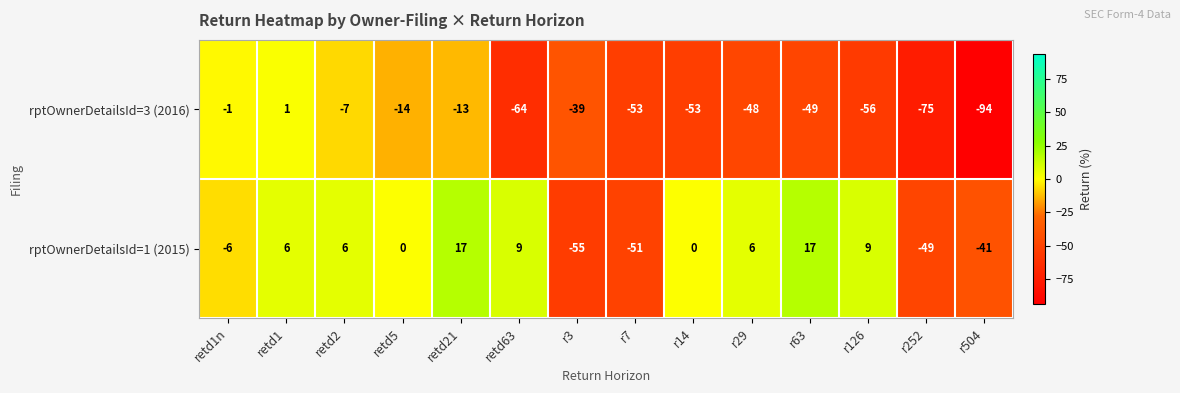

Reading left to right, transcribe all the data shown in this chart.

rptOwnerDetailsId=3 (2016): -1	1	-7	-14	-13	-64	-39	-53	-53	-48	-49	-56	-75	-94
rptOwnerDetailsId=1 (2015): -6	6	6	0	17	9	-55	-51	0	6	17	9	-49	-41